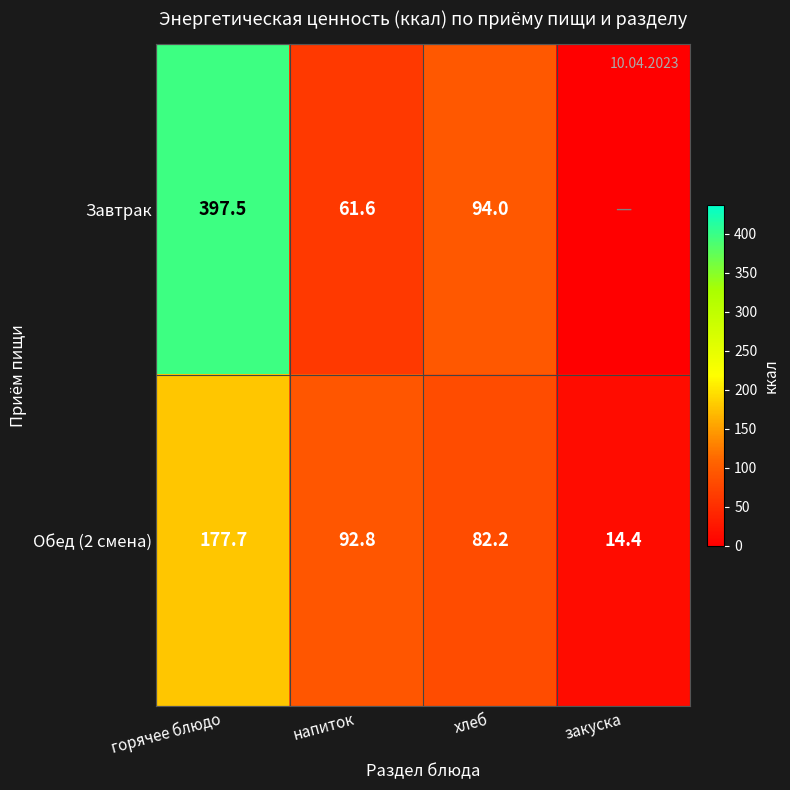

Is the value of Завтрак at хлеб greater than the value of Обед (2 смена) at закуска?

Yes